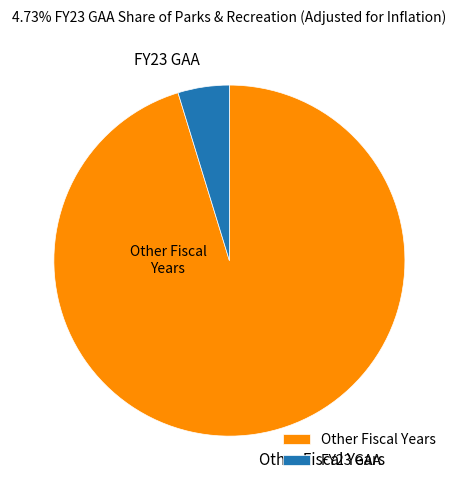

How many segments does this pie chart have?

2